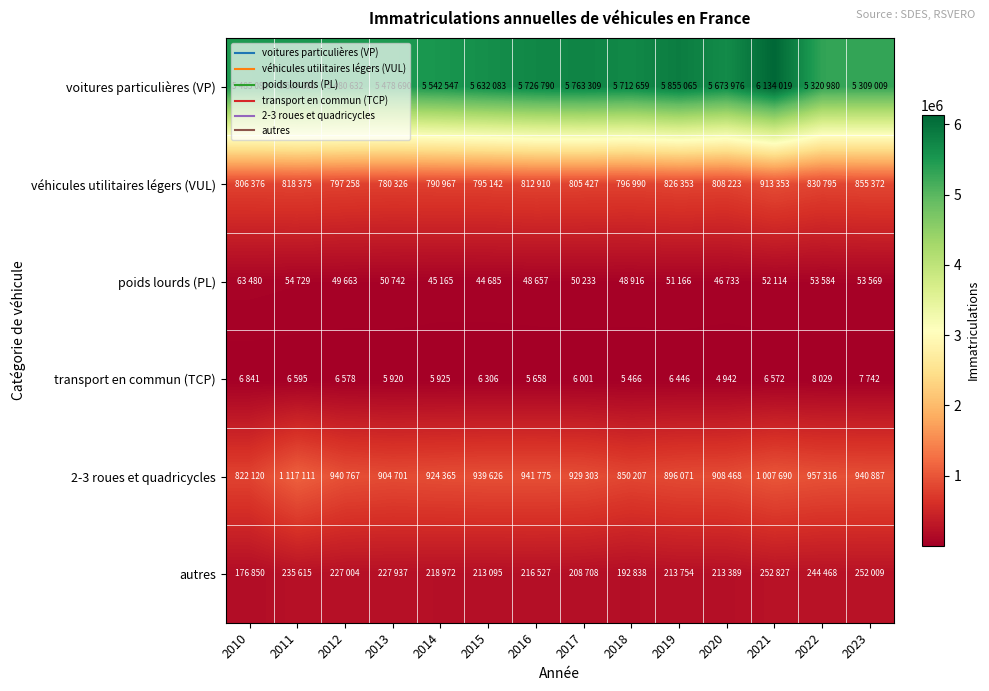

At which category does the chart reach its minimum across all series?

2020